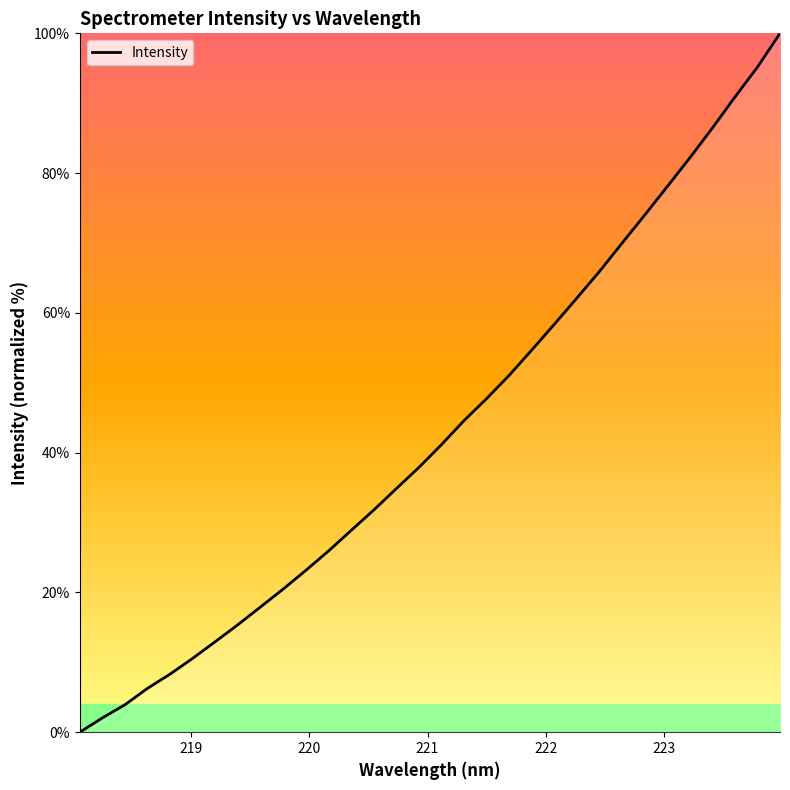

What is the difference between the maximum and minimum values?

100.0